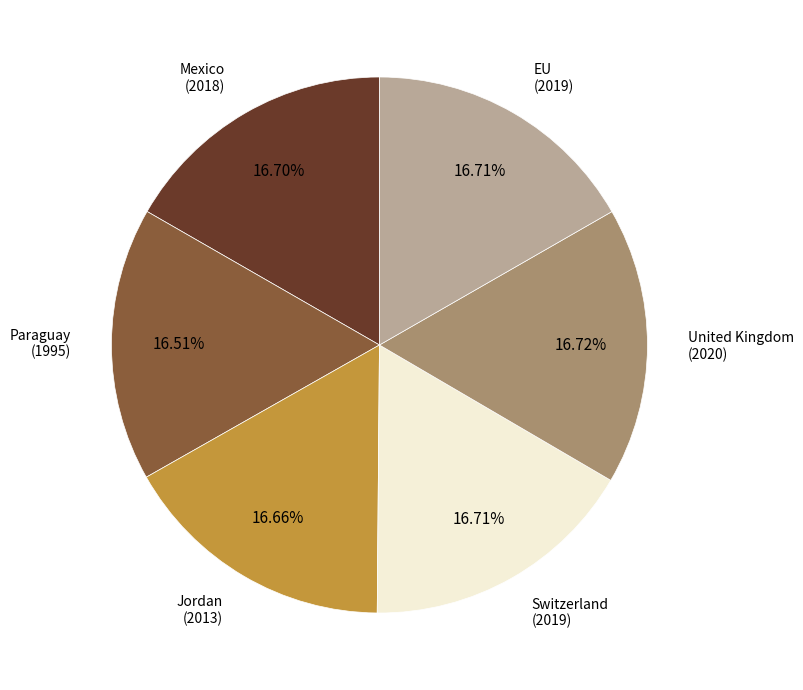

Is there a majority slice in this chart?

No